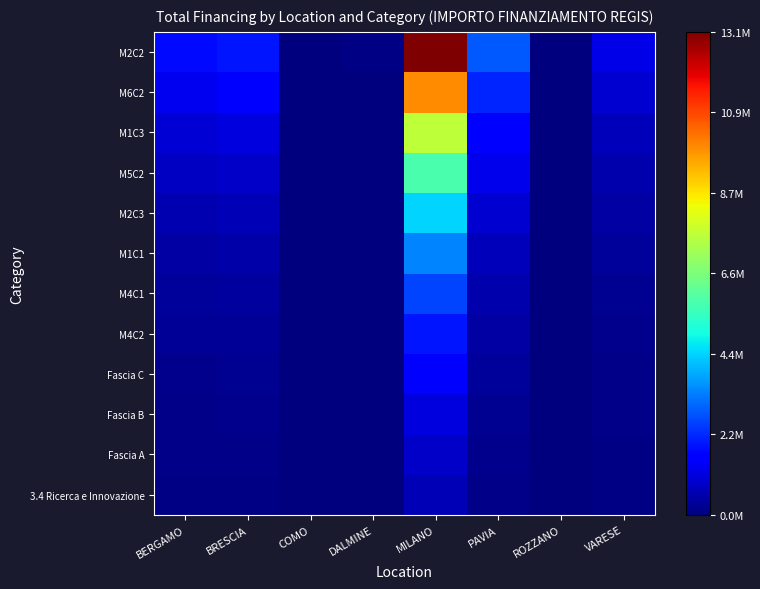

Count the number of categories in the chart.

8